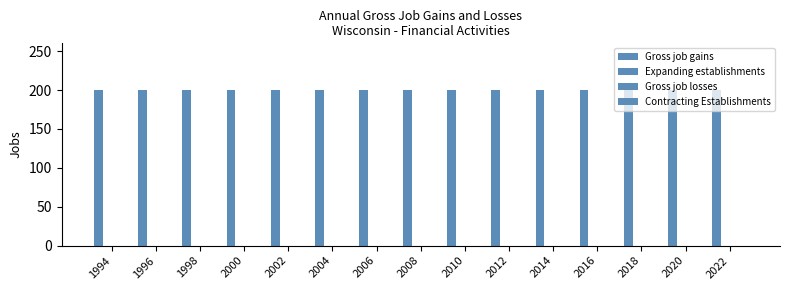

Rank the series at 1994 from lowest to highest value.

Expanding establishments, Gross job losses, Contracting Establishments, Gross job gains